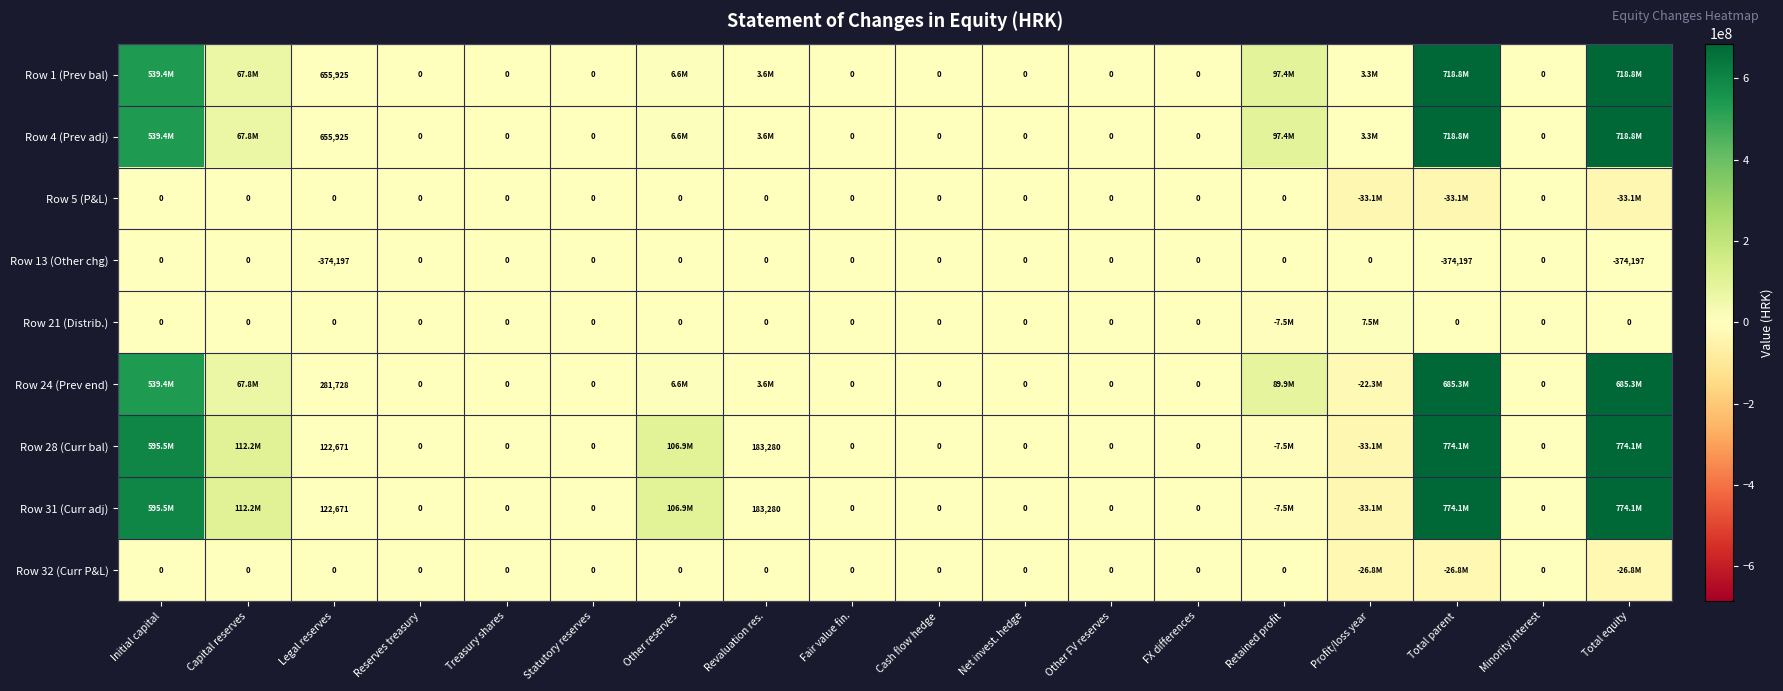

What is the total value across all series at Legal reserves?

1464723